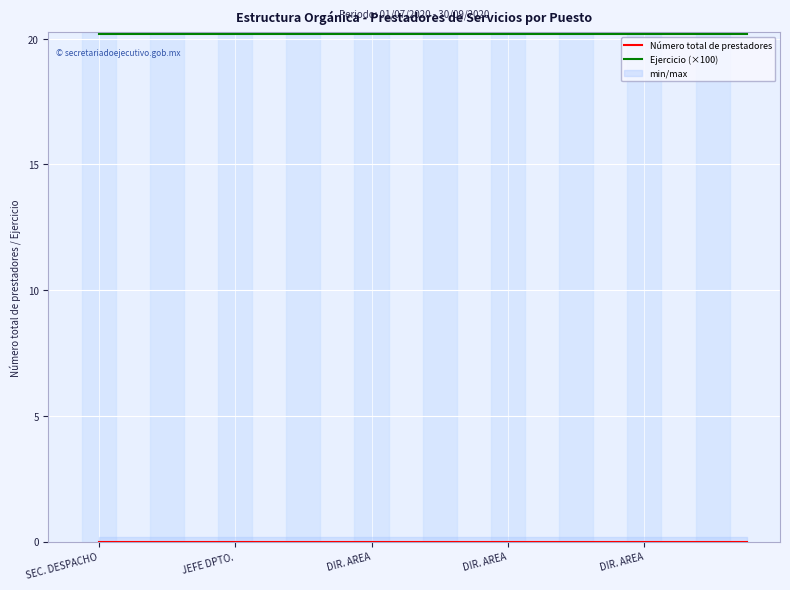

True or false: Número total de prestadores and Ejercicio (×100) cross at least once.

False